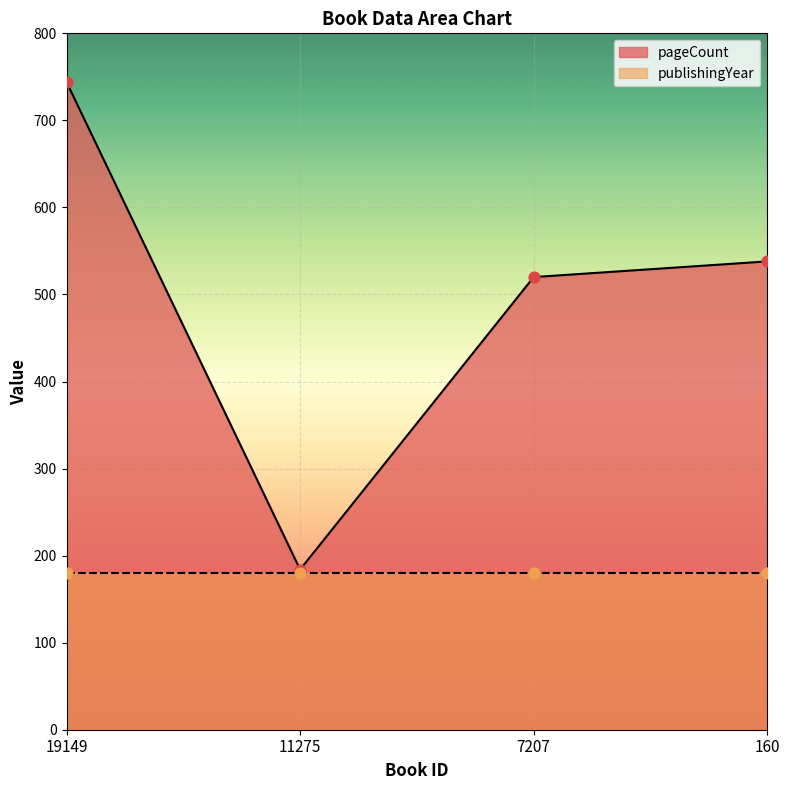

What is the ratio of the value at 160 to the value at 11275?

2.9